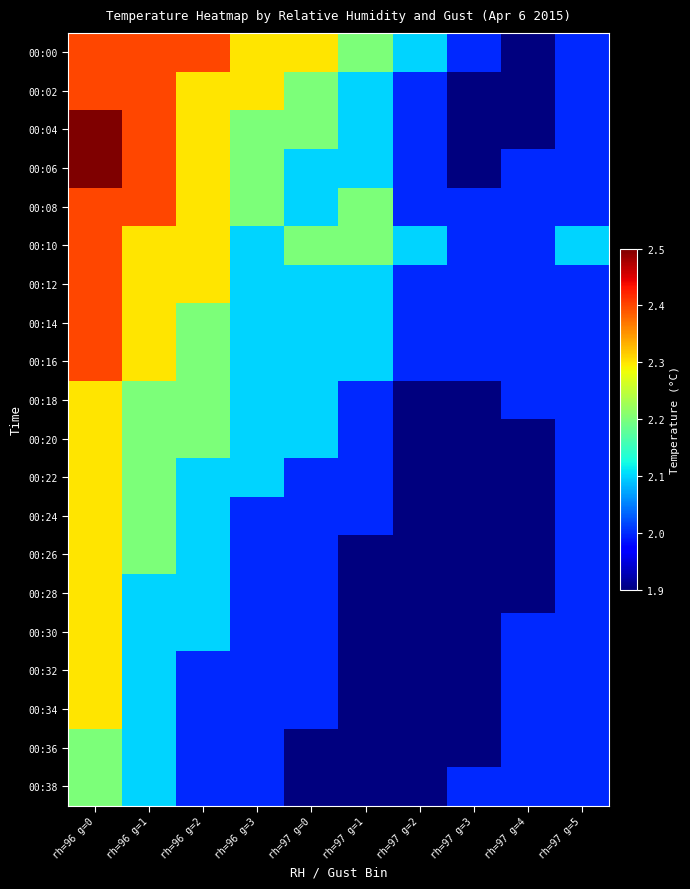

At which category is the sum across all series the highest?

rh=96 g=0